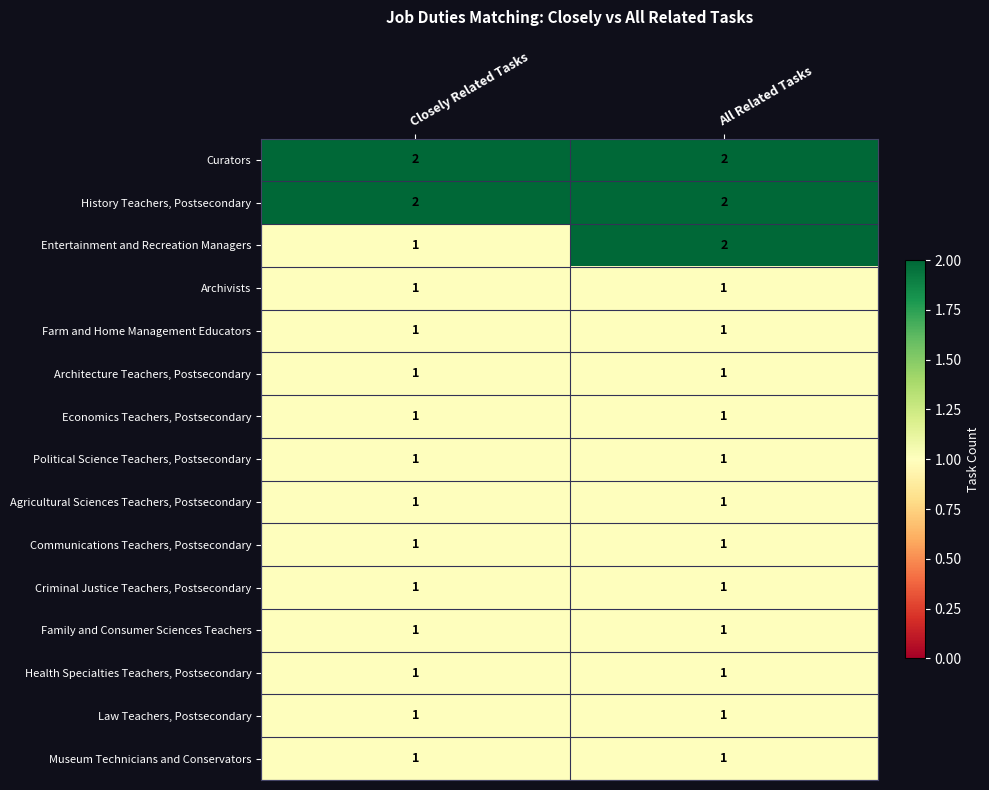

Between Closely Related Tasks and All Related Tasks, which series saw the biggest shift?

Entertainment and Recreation Managers